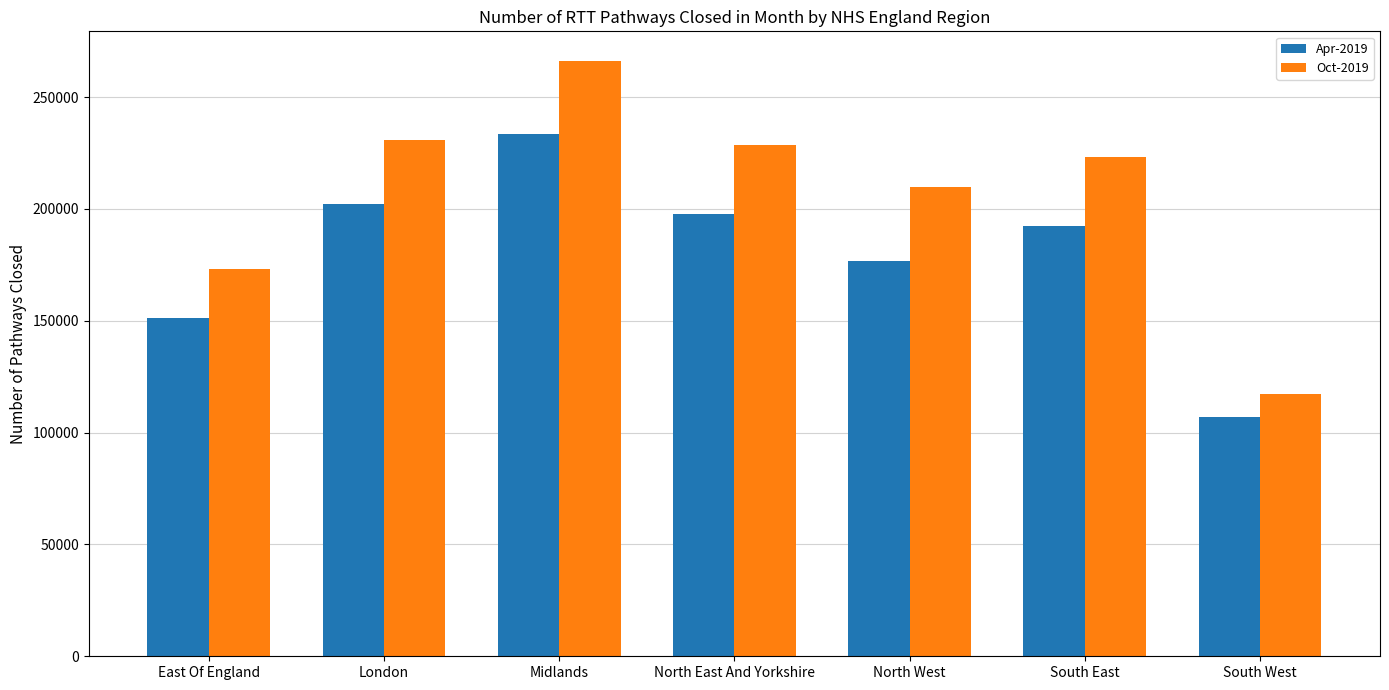

Is the value of Oct-2019 at Midlands greater than the value of Apr-2019 at North West?

Yes